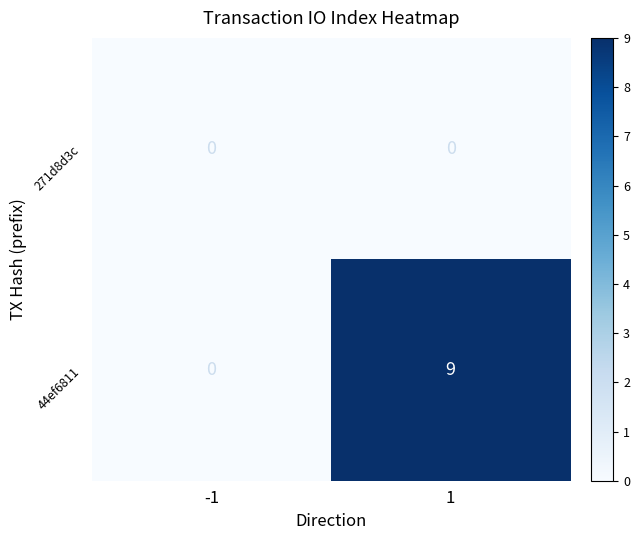

Rank the series by their maximum value, from highest to lowest.

44ef6811, 271d8d3c